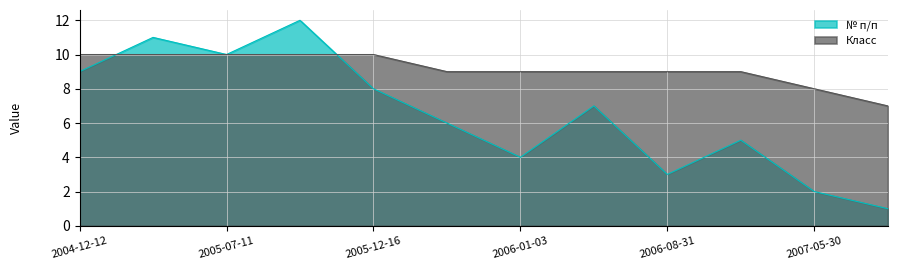

Count the number of categories in the chart.

12